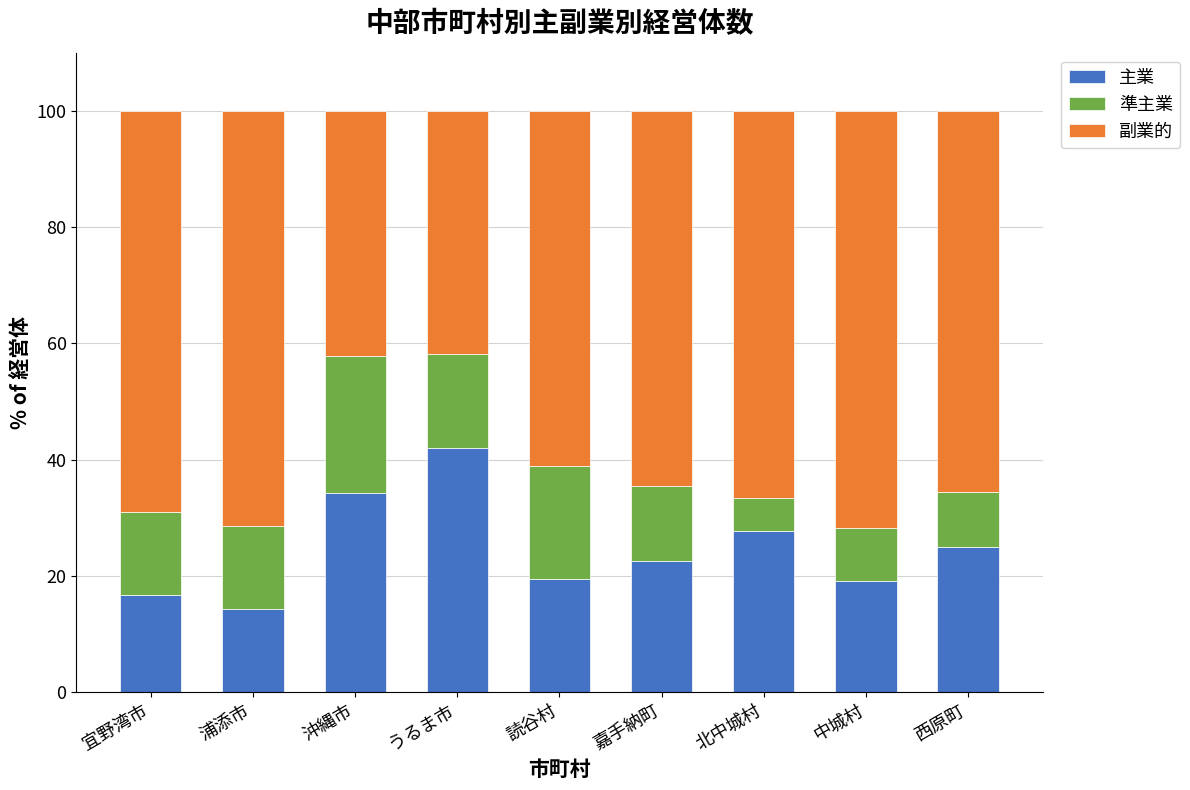

What is the sum of the 主業 values at うるま市 and 宜野湾市?

58.7